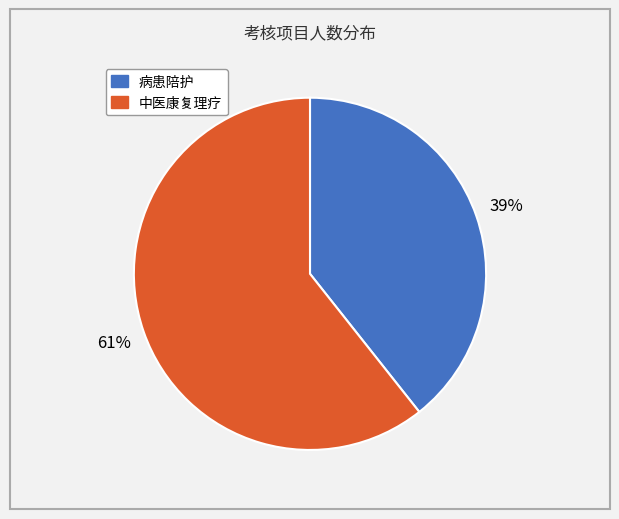

Rank the categories by value from lowest to highest.

病患陪护, 中医康复理疗